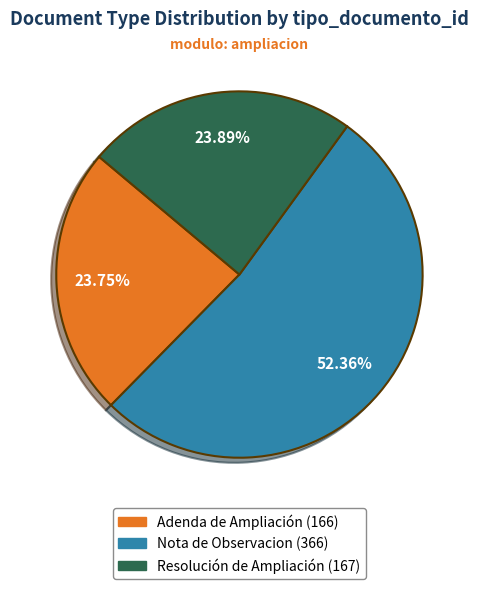

Which category has the biggest portion of the pie?

Nota de Observacion